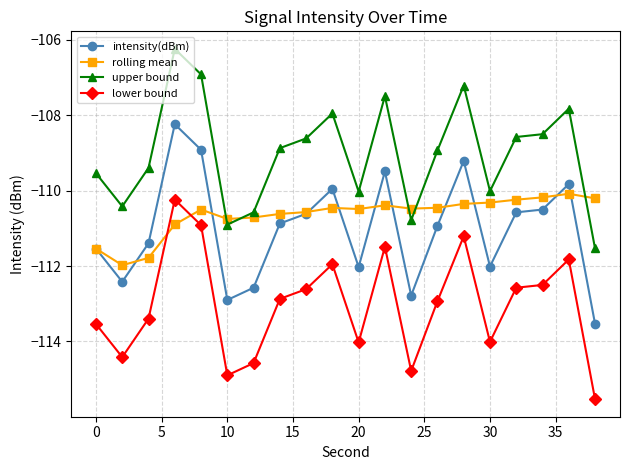

What is the value of the lower bound point at the 15th from the left?

-111.2